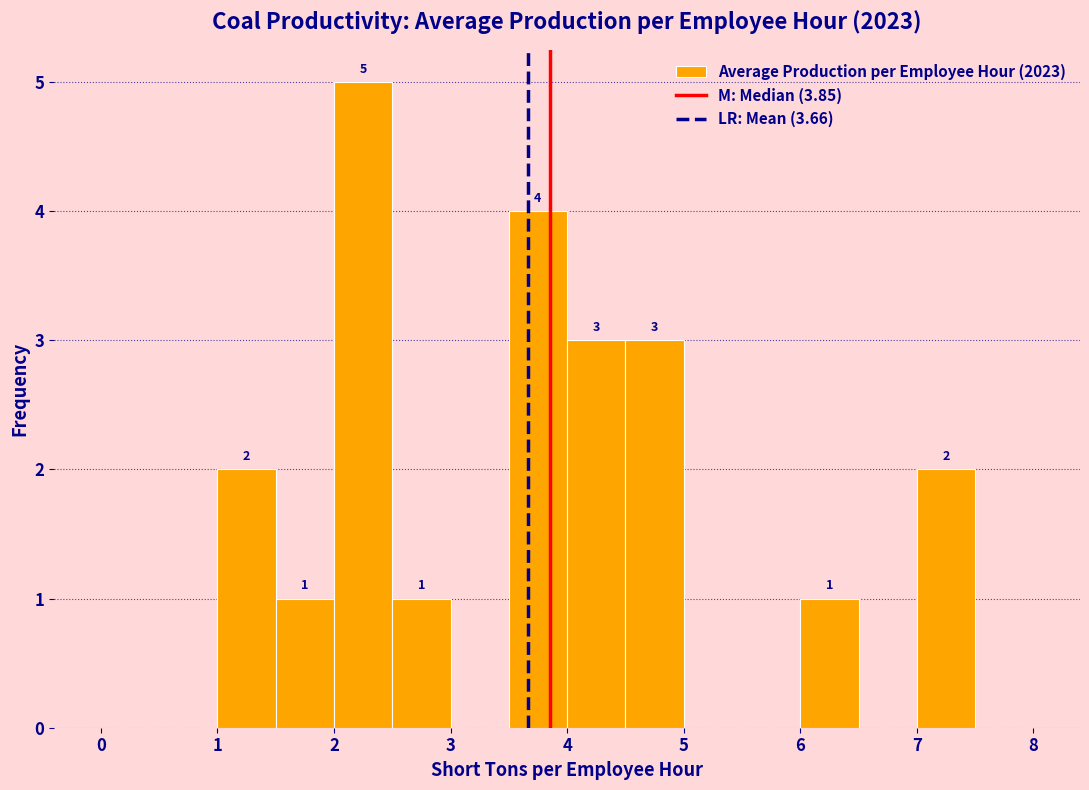

Over which range of the x-axis is the bar tallest?

2.0 to 2.5